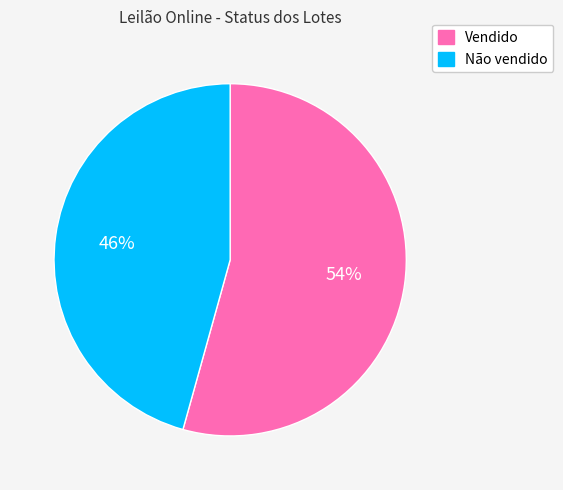

To the nearest percent, what is the average slice percentage?

50%